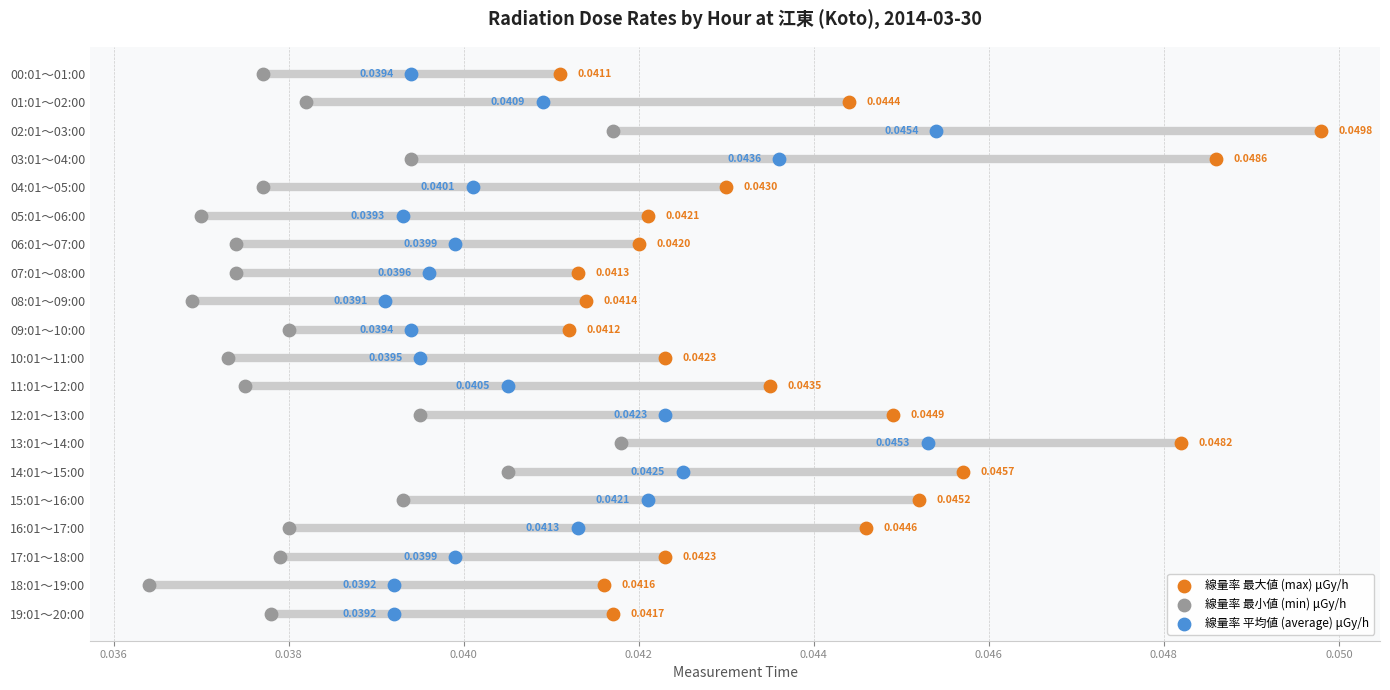

Which series has the largest Y range (max minus min)?

線量率 最大値 (max) μGy/h